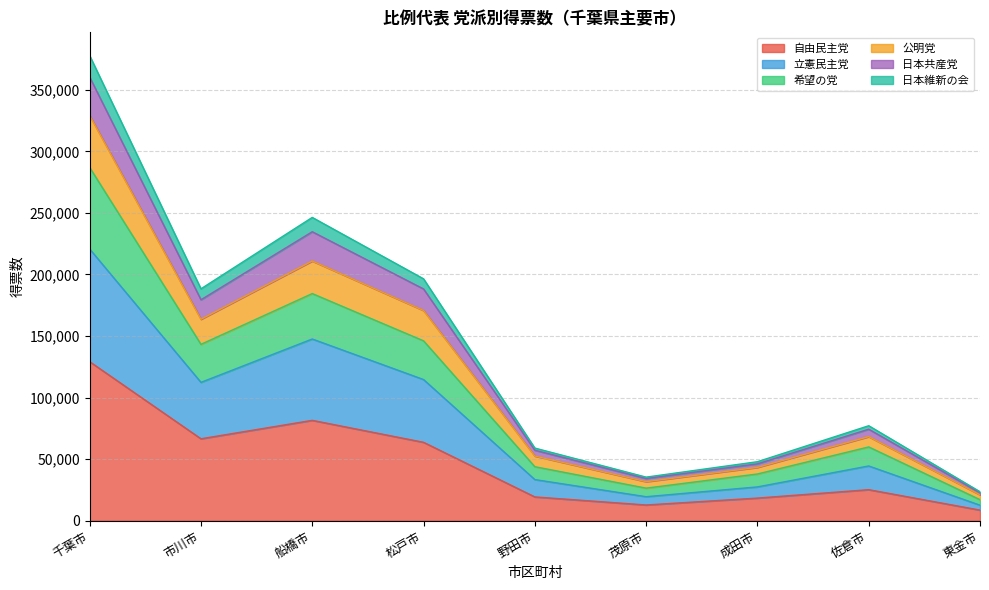

Where does the 自由民主党 series first go above 25204?

千葉市